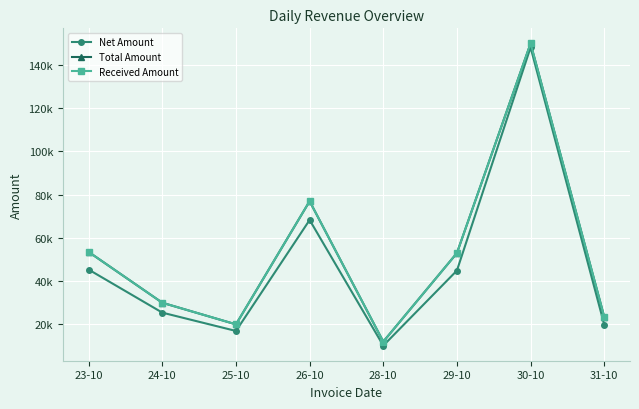

What is the difference between the highest and lowest values at 24-10?

4576.3